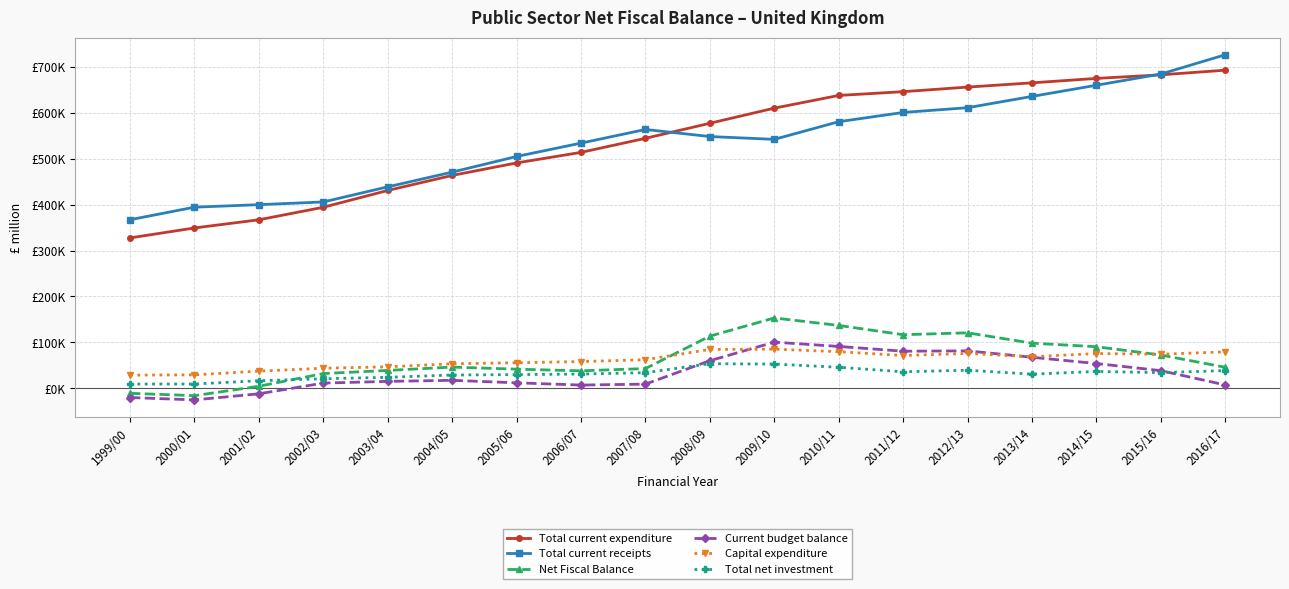

True or false: Net Fiscal Balance and Current budget balance cross at least once.

False